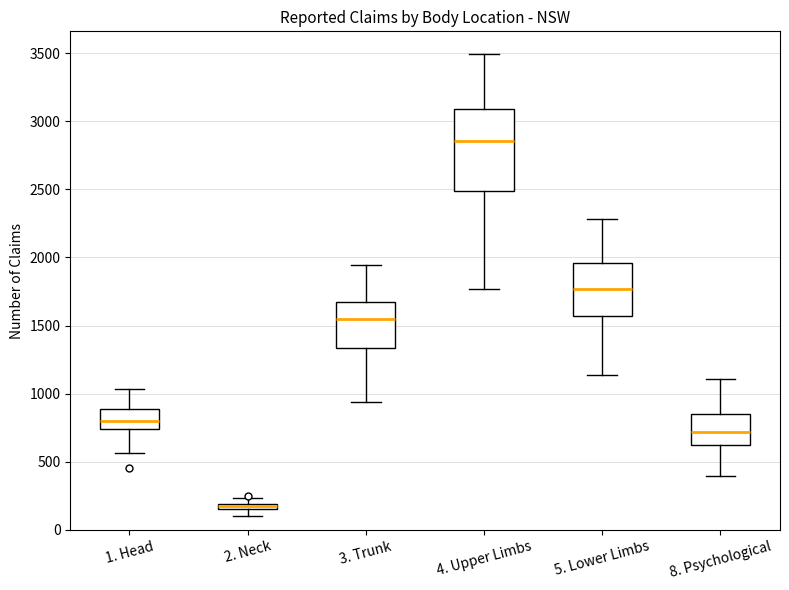

Where is the lower edge of the box for 8. Psychological on the y-axis? The values are not printed on the chart, so give them approximately, as read against the axis.

650